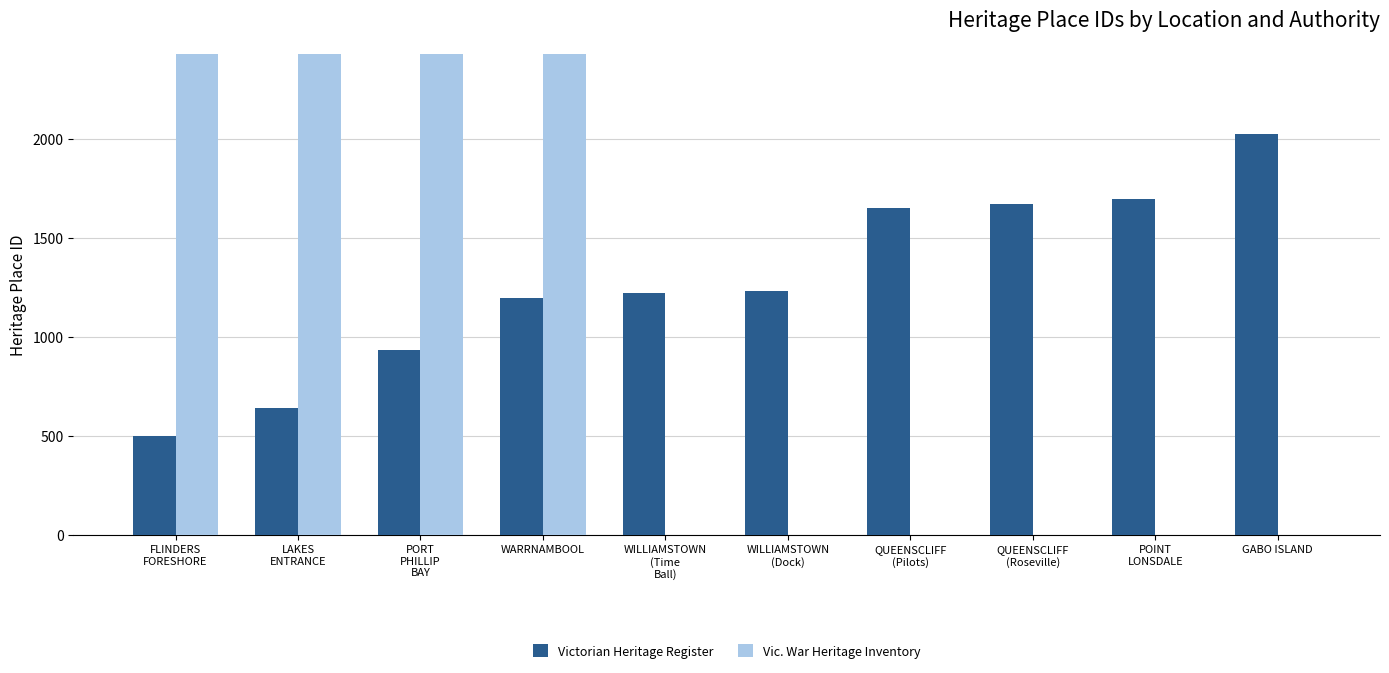

At which label does Victorian Heritage Register first exceed 1231?

QUEENSCLIFF
(Pilots)